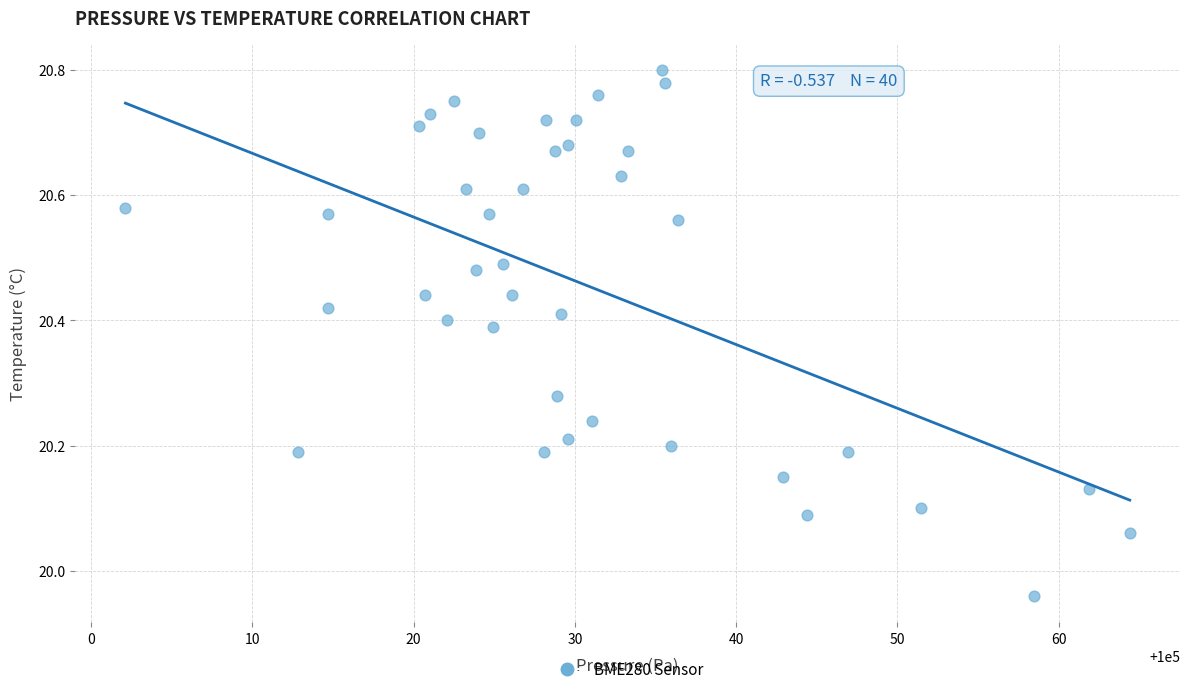

What is the range of X values (max minus min)?

62.3